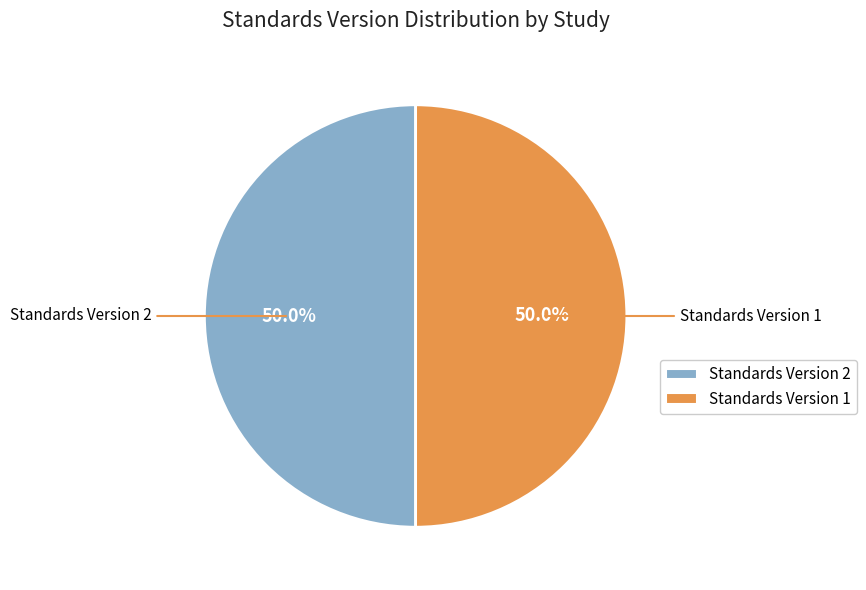

Approximately how many times larger is the value at Standards Version 1 compared to Standards Version 2?

1.0